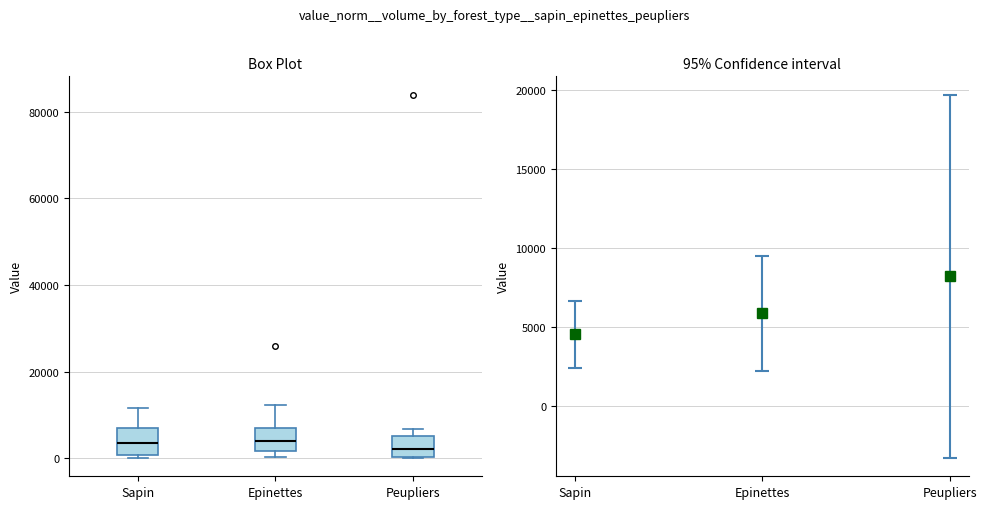

Reading left to right, read every box against the y-axis: the position of its median line, the range the box covers, and the ends of its whiskers. The values are not printed on the chart, so give them approximately, as read against the axis.

Sapin: median 4000, box 0 to 8000, whiskers 0 (just below the box's lower edge) to 12000
Epinettes: median 4000, box 2000 to 6000, whiskers 0 to 12000
Peupliers: median 2000, box 0 to 6000, whiskers 0 to 6000 (just above the box's upper edge)